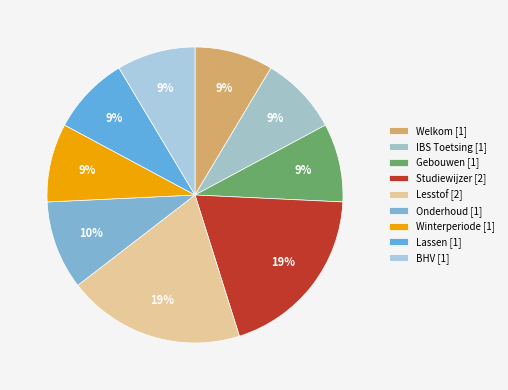

How many segments does this pie chart have?

9